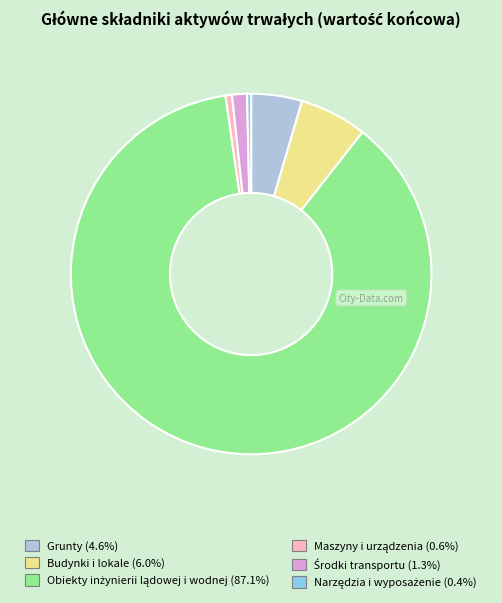

Is there a majority slice in this chart?

Yes